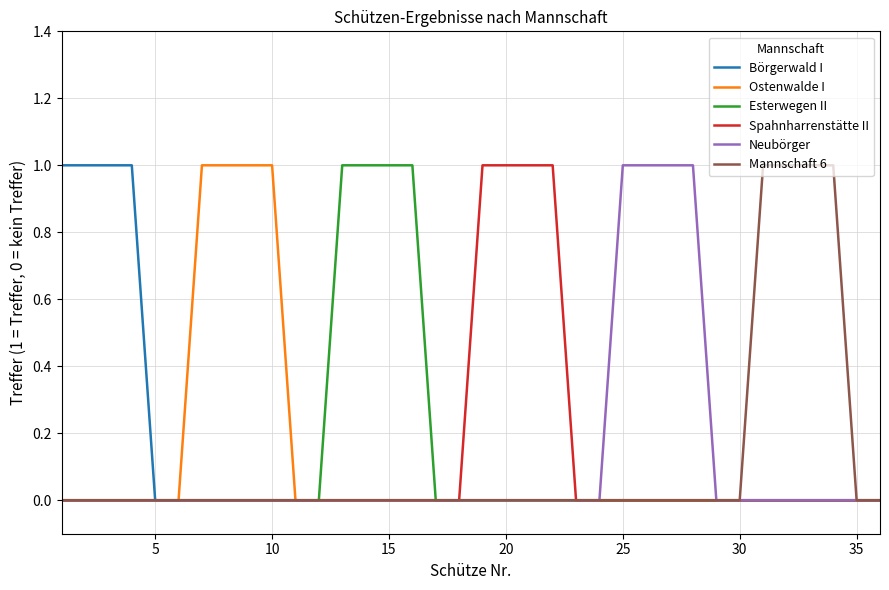

True or false: Neubörger and Esterwegen II cross at least once.

False